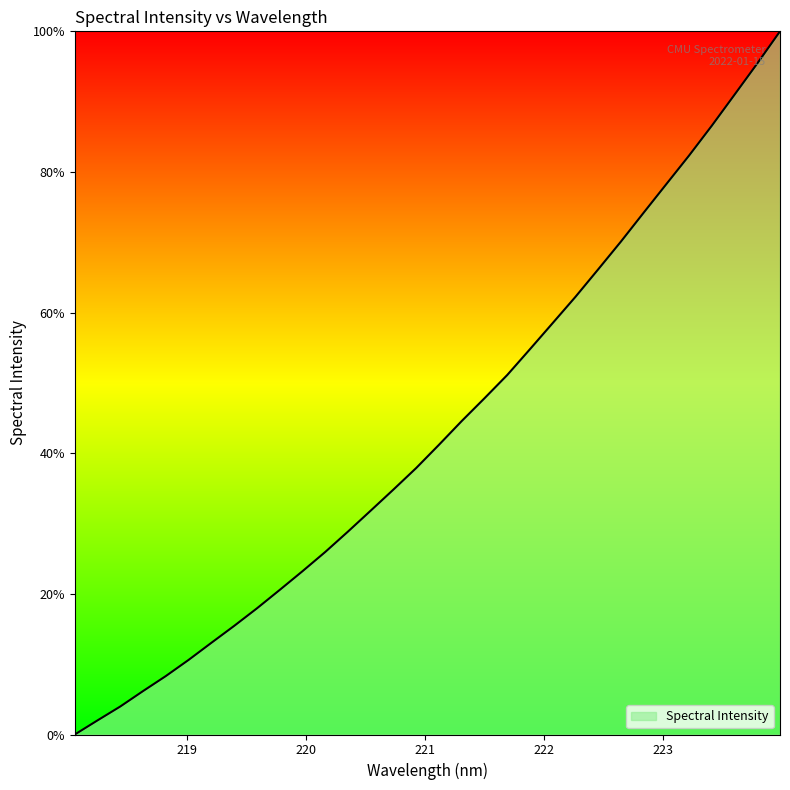

How many values are above zero?

31